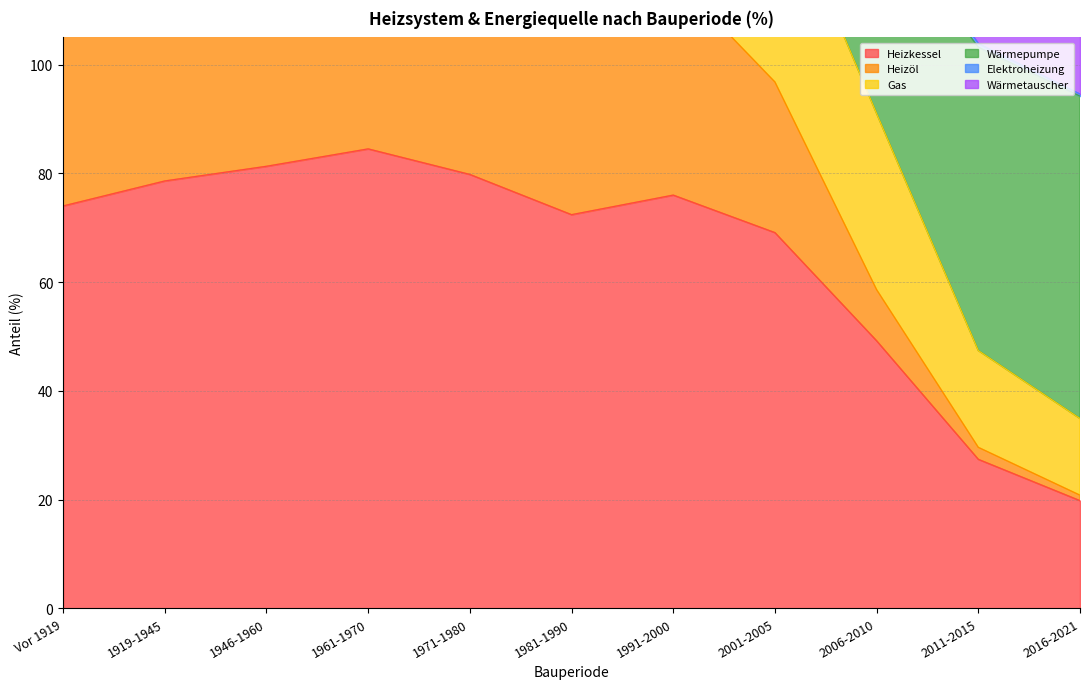

Where is the first local maximum for Heizkessel?

1961-1970